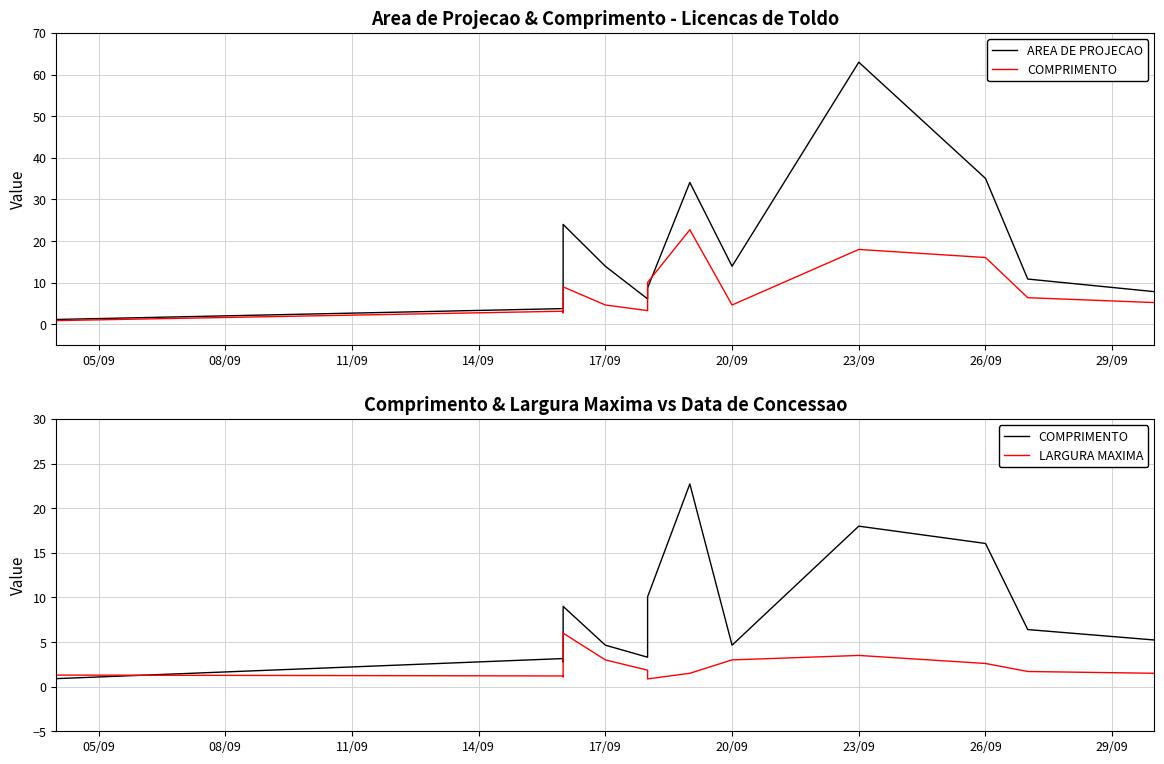

What is the total value across all series at 26/09?

53.7